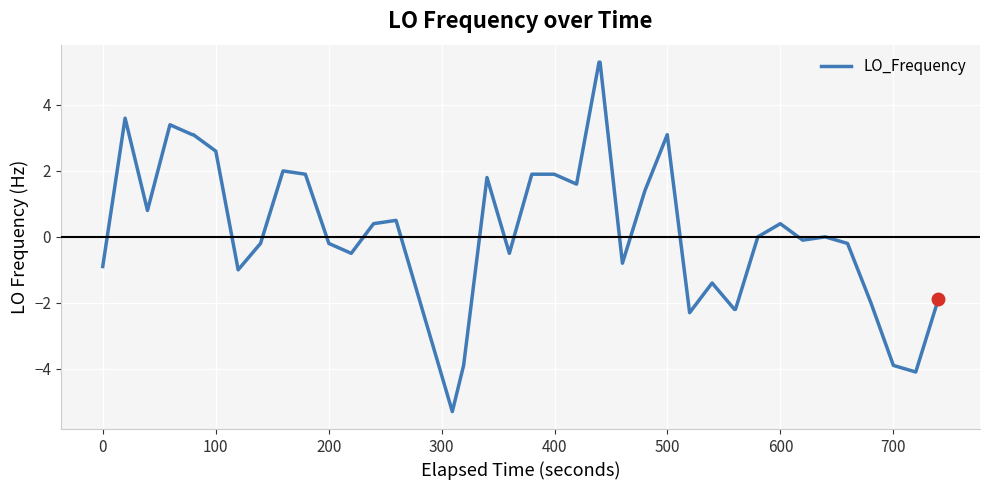

How many distinct data groups are displayed?

1